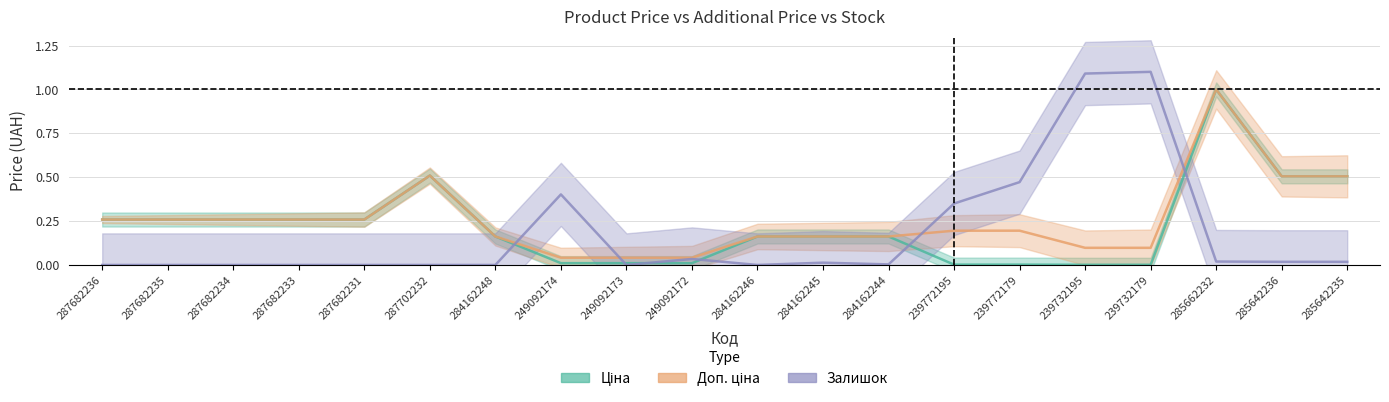

Reading left to right, list all the values displayed in this chart.

Ціна: 287682236=0.3	287682235=0.3	287682234=0.3	287682233=0.3	287682231=0.3	287702232=0.5	284162248=0.2	249092174=0.0	249092173=0.0	249092172=0.0	284162246=0.2	284162245=0.2	284162244=0.2	239772195=0.0	239772179=0.0	239732195=0.0	239732179=0.0	285662232=1.0	285642236=0.5	285642235=0.5
Доп. ціна: 287682236=0.3	287682235=0.3	287682234=0.3	287682233=0.3	287682231=0.3	287702232=0.5	284162248=0.2	249092174=0.0	249092173=0.0	249092172=0.0	284162246=0.2	284162245=0.2	284162244=0.2	239772195=0.2	239772179=0.2	239732195=0.1	239732179=0.1	285662232=1.0	285642236=0.5	285642235=0.5
Залишок: 287682236=0.0	287682235=0.0	287682234=0.0	287682233=0.0	287682231=0.0	287702232=0.0	284162248=0.0	249092174=0.4	249092173=0.0	249092172=0.0	284162246=0.0	284162245=0.0	284162244=0.0	239772195=0.3	239772179=0.5	239732195=1.1	239732179=1.1	285662232=0.0	285642236=0.0	285642235=0.0